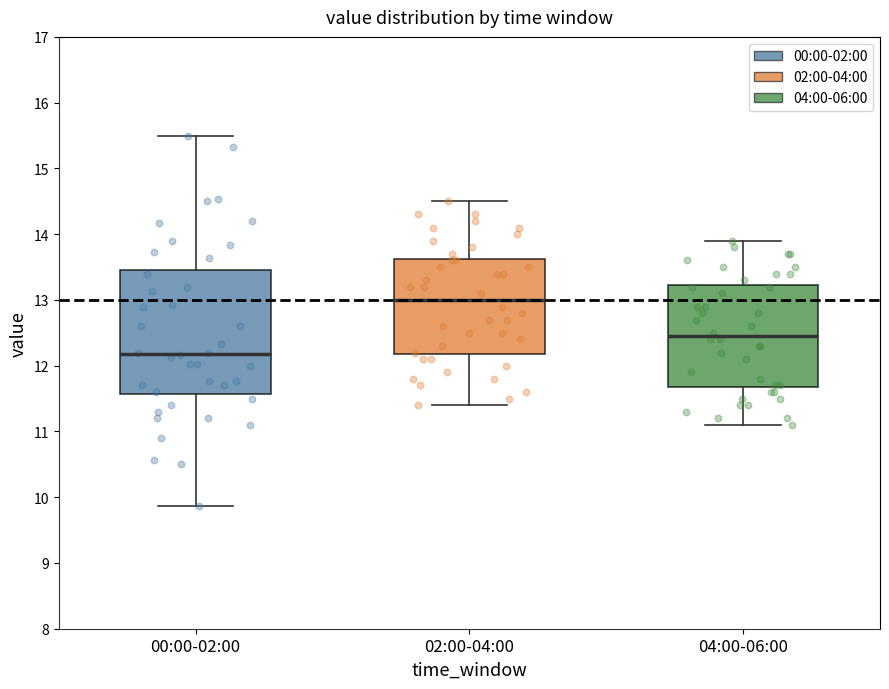

Comparing the boxes themselves (not the whiskers), which one is the tallest?

00:00-02:00